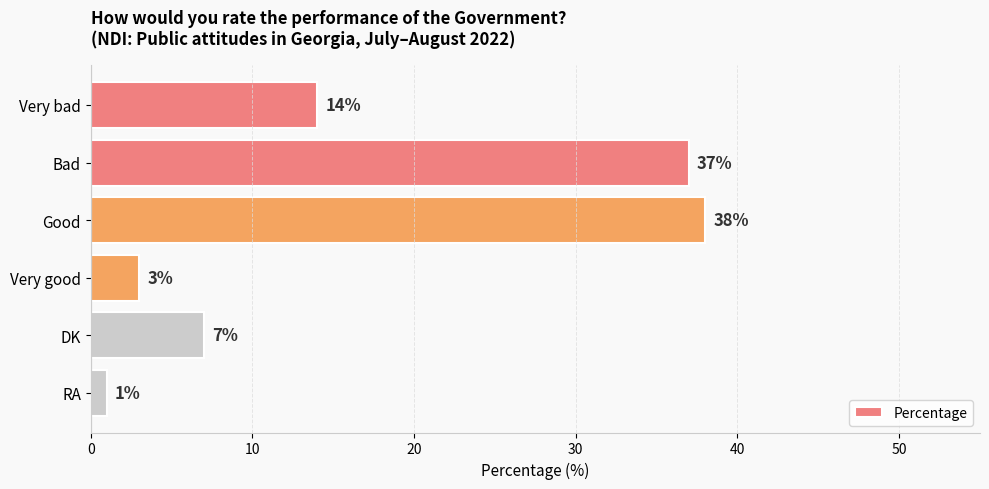

True or false: the data shows 37 at Bad.

True